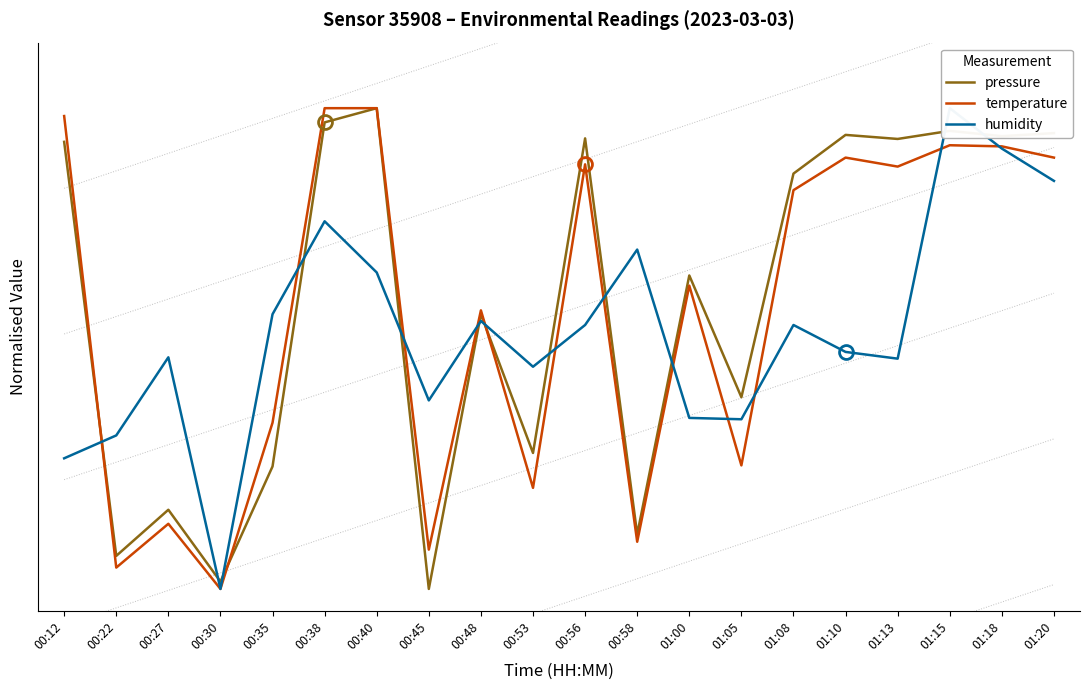

At which label does pressure first exceed 1?

00:12